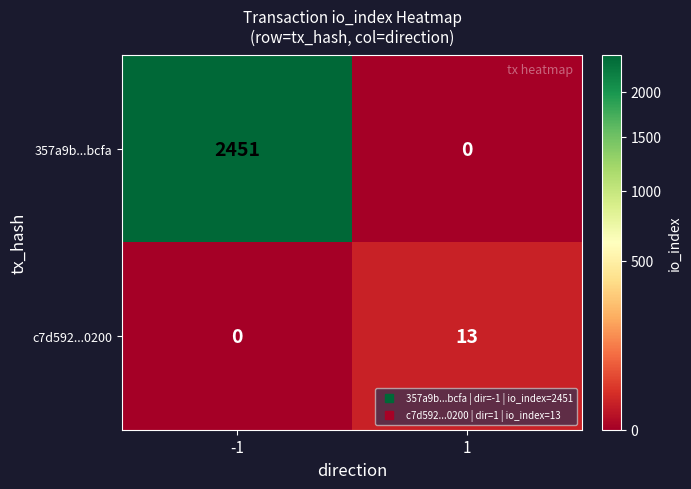

What is the sum of all 357a9b...bcfa values?

2451